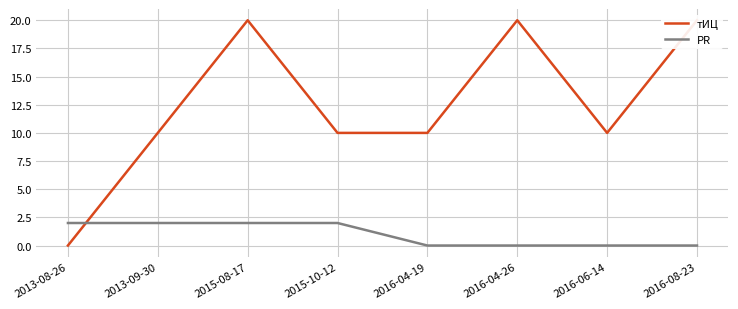

How many values in тИЦ are above zero?

7